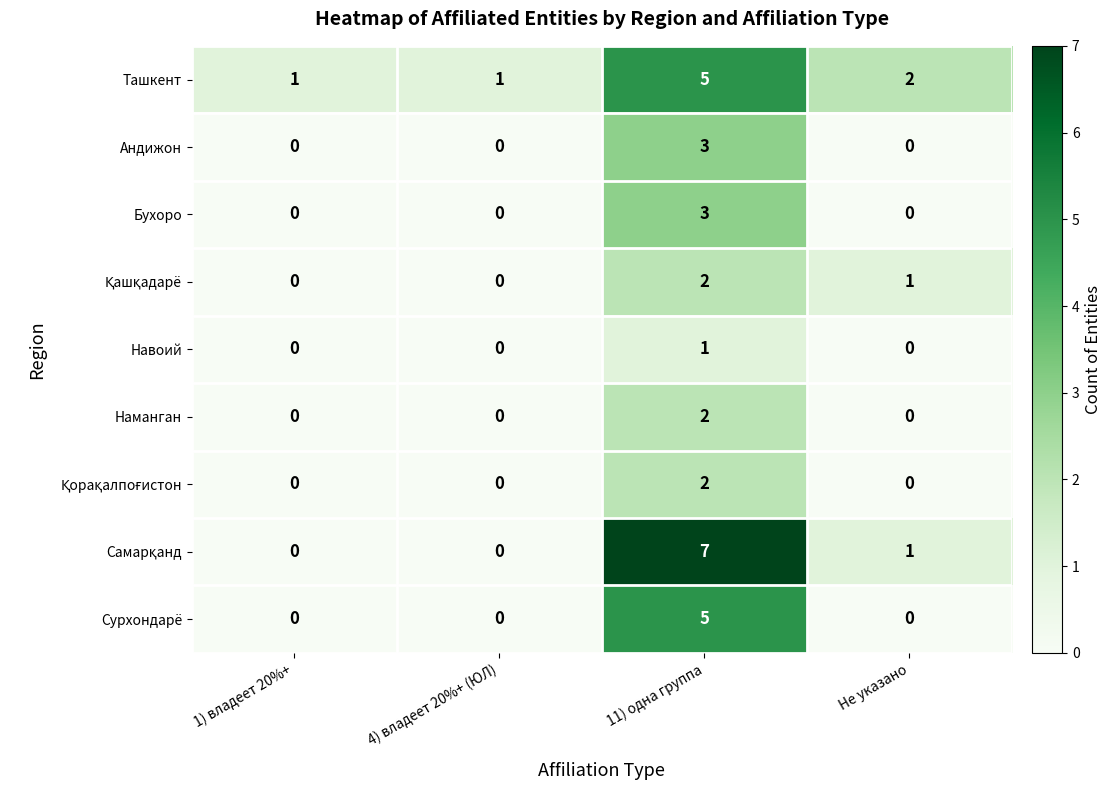

At which category does the chart reach its peak across all series?

11) одна группа